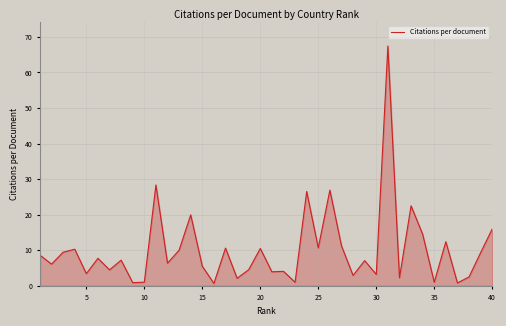

What is the difference between the maximum and minimum values?

66.8